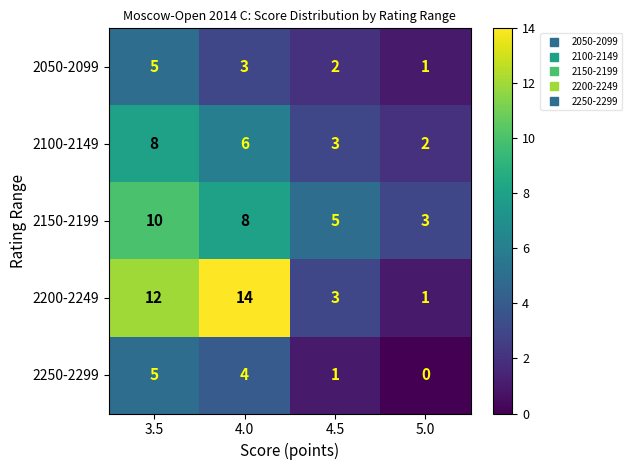

What is the difference between the maximum and minimum values in the 2200-2249 series?

13